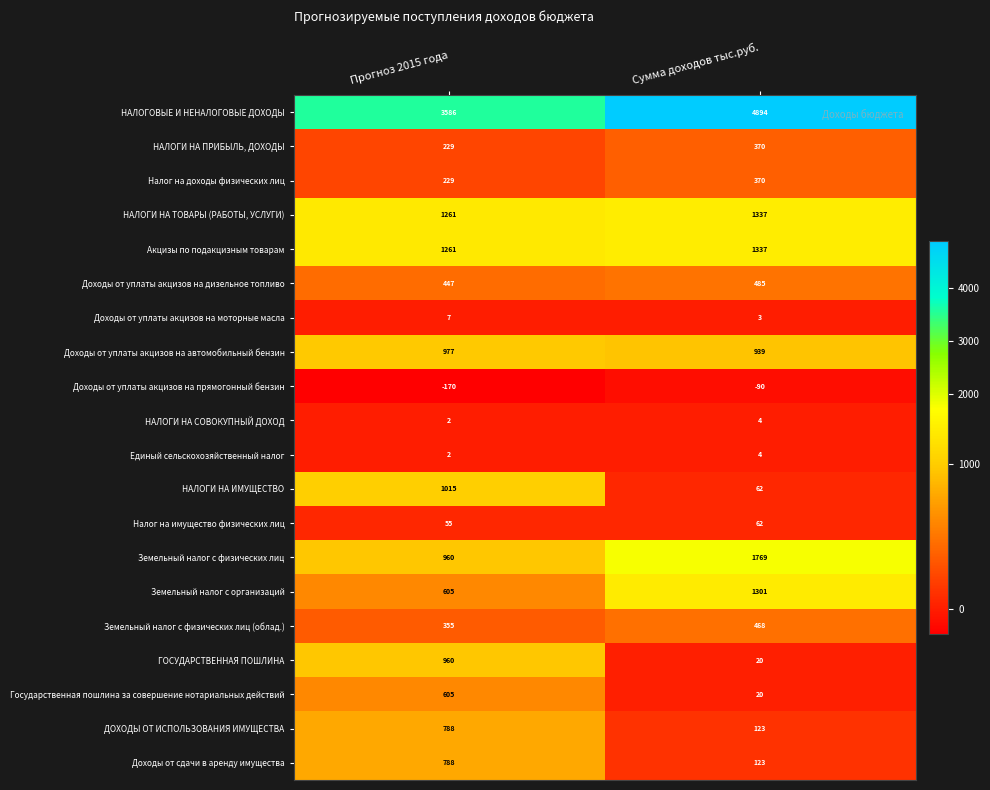

Is it true that Доходы от уплаты акцизов на моторные масла equals 7 at Прогноз 2015 года?

True